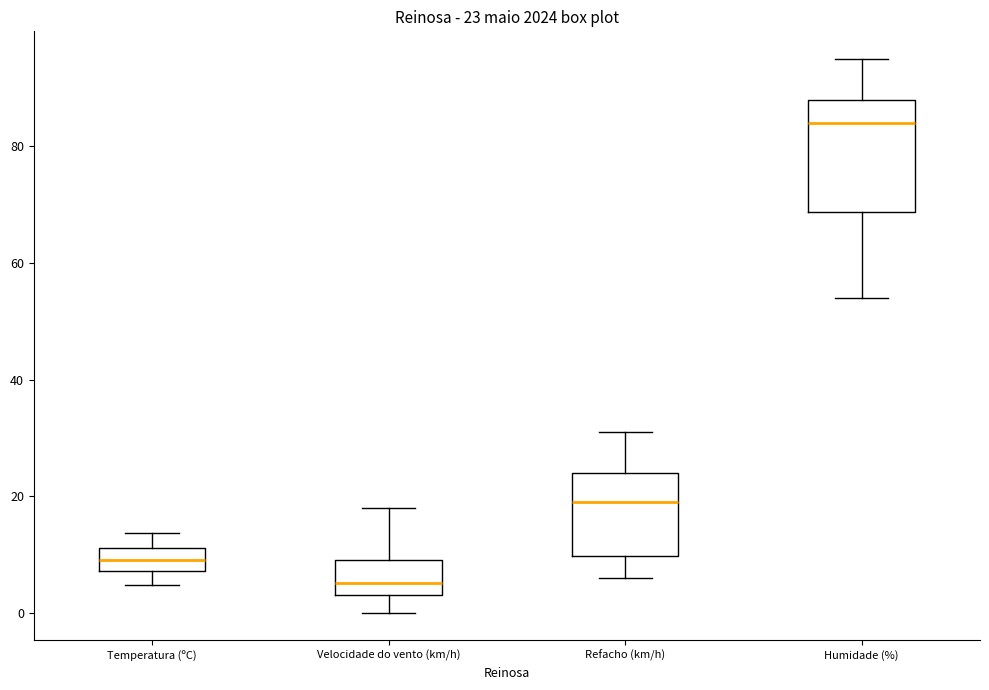

Which box's median line is the highest?

Humidade (%)